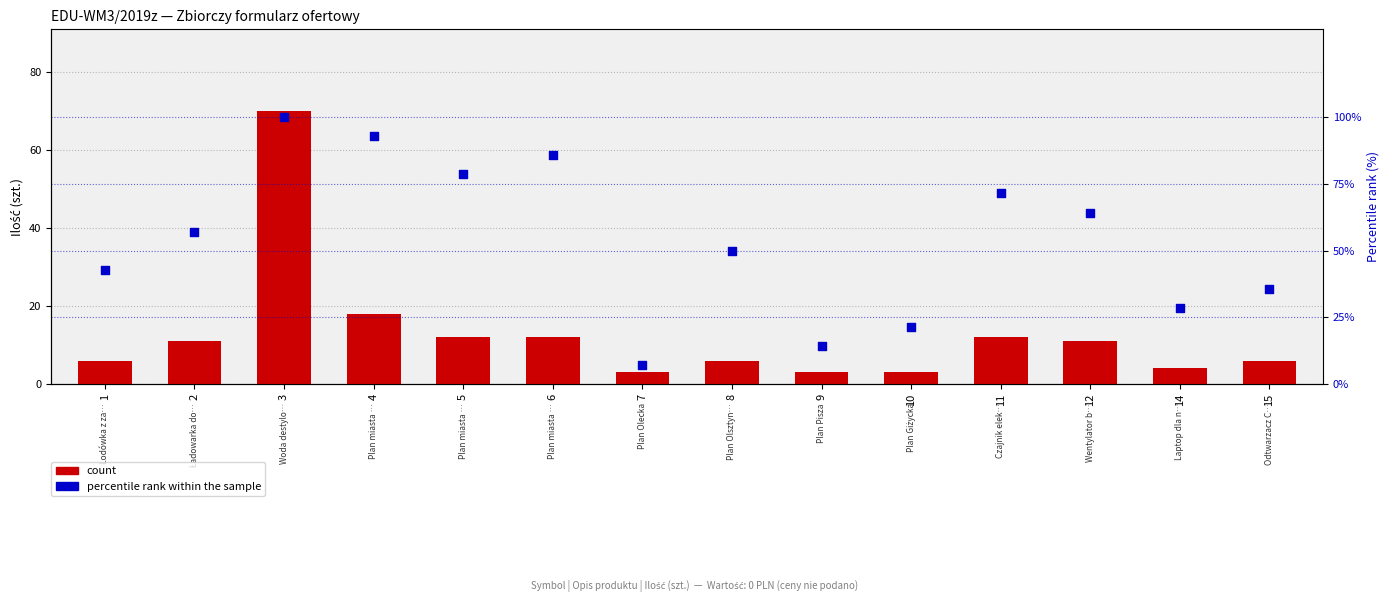

Which series has the largest total across all categories?

percentile rank within the sample